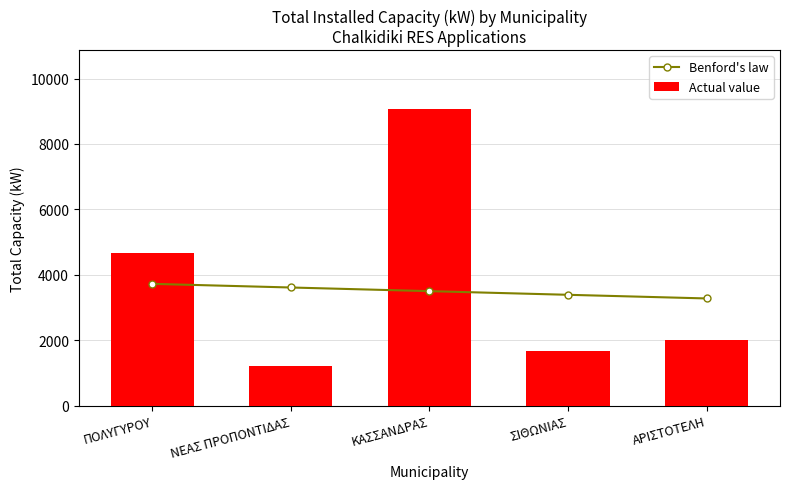

What is the difference between the Benford's law values at ΑΡΙΣΤΟΤΕΛΗ and ΚΑΣΣΑΝΔΡΑΣ?

223.3